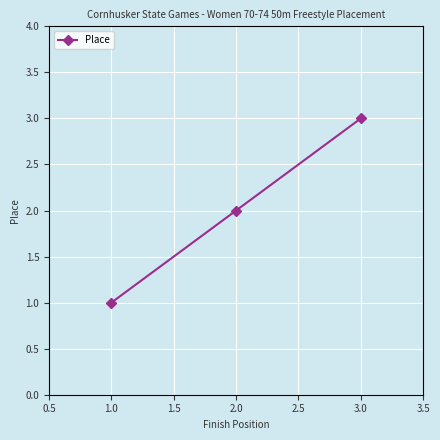

What is the minimum value shown in the chart?

1